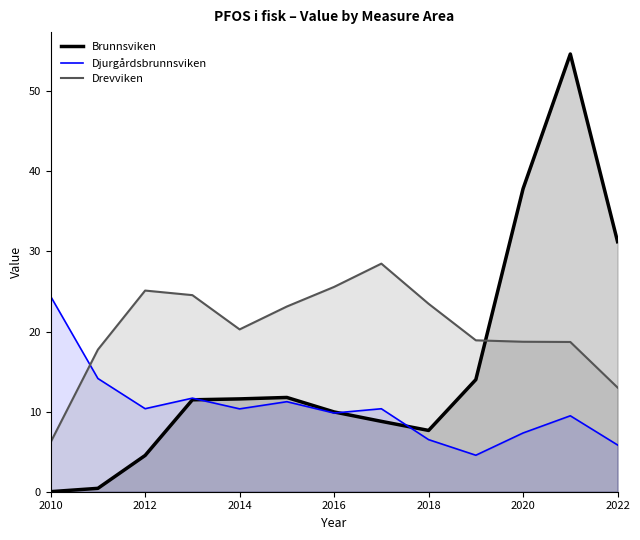

Which series ends up on top after the final intersection of Drevviken and Brunnsviken?

Brunnsviken